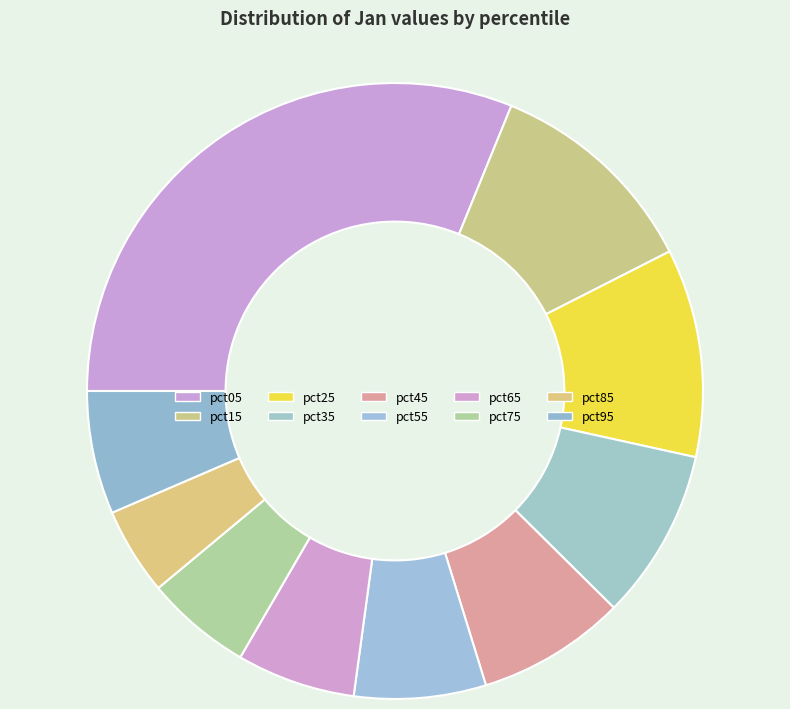

What is the largest slice in the pie chart?

pct05